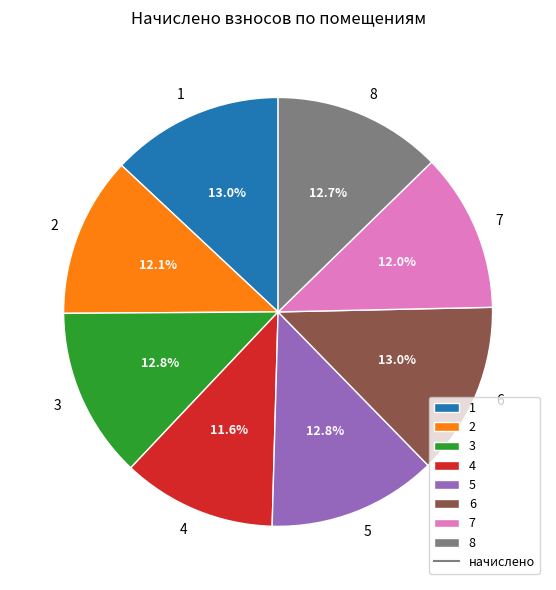

True or false: 4 accounts for 12% of the total.

True